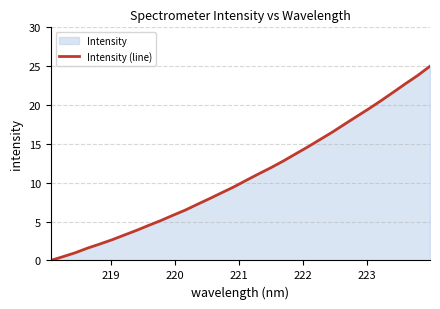

What is the maximum value shown in the chart?

25.0